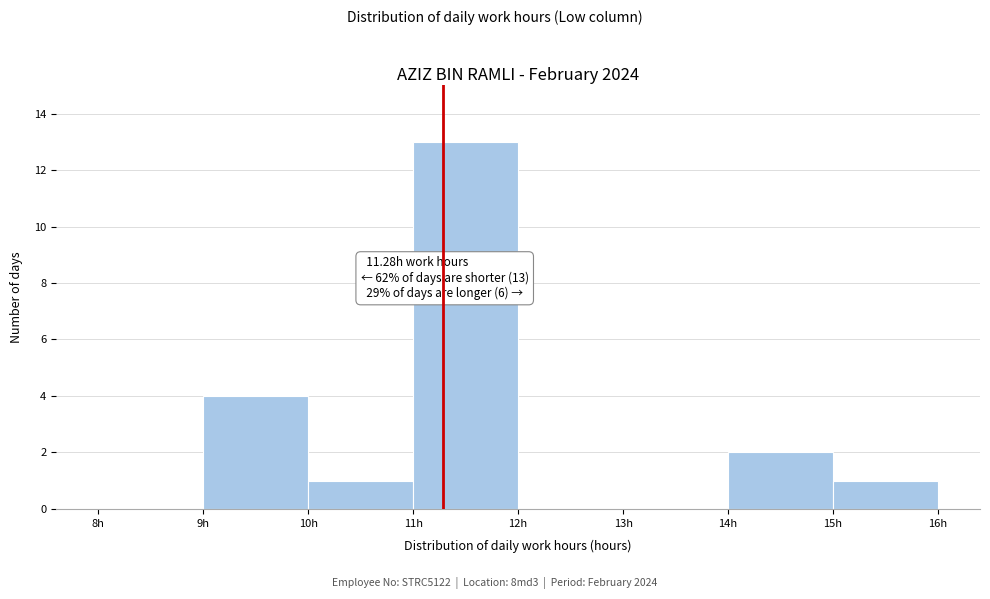

Over which range of the x-axis is the bar tallest?

11 to 12